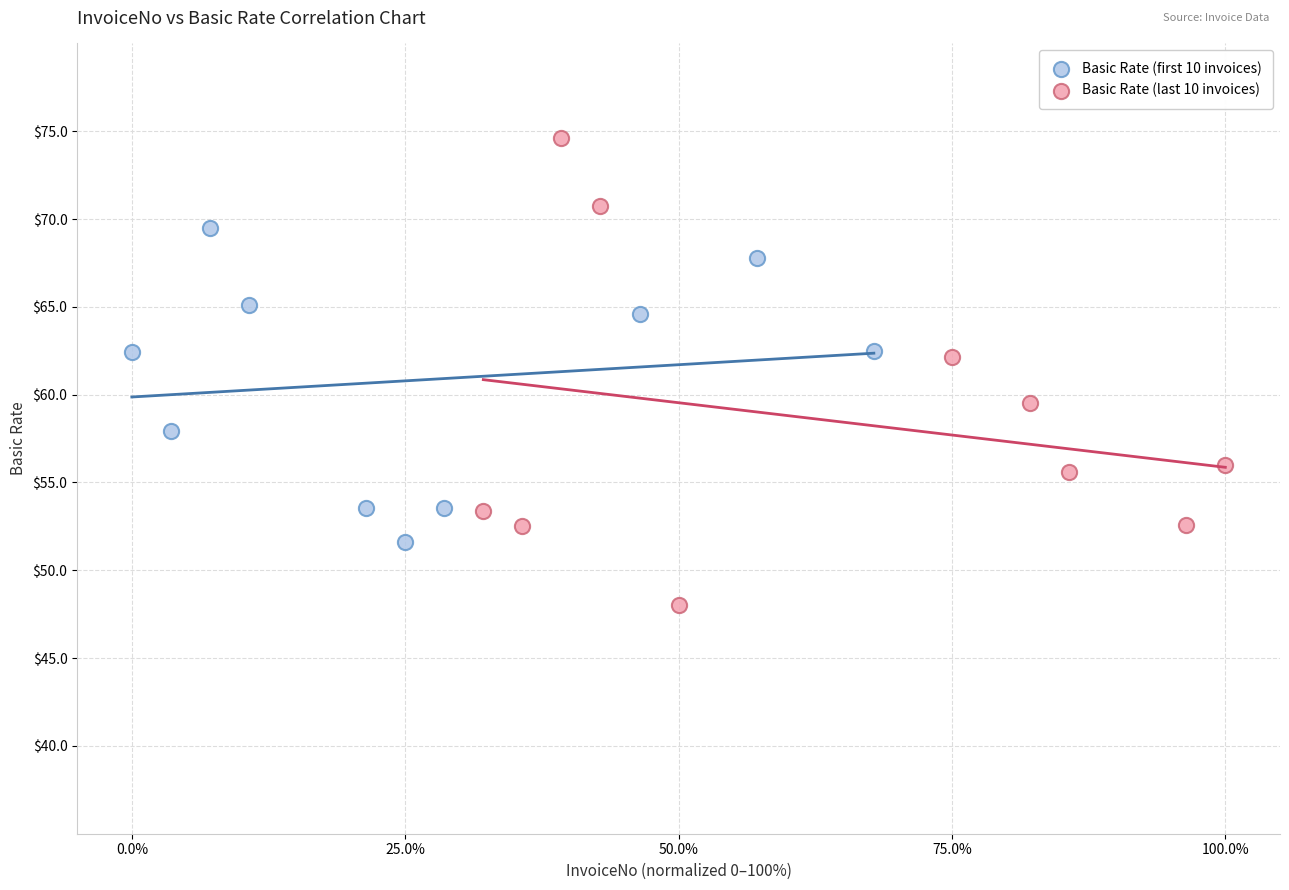

Which series contains the lowest Y value?

Basic Rate (last 10 invoices)